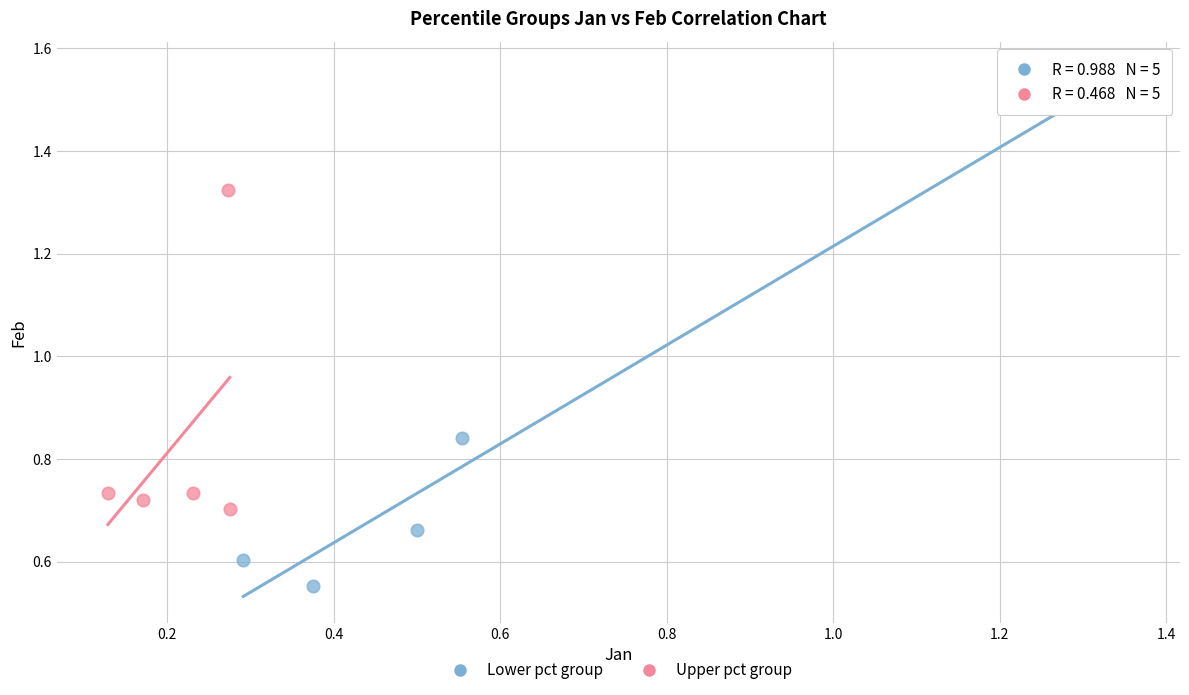

What are all the series names shown in the legend?

Lower pct group, Upper pct group